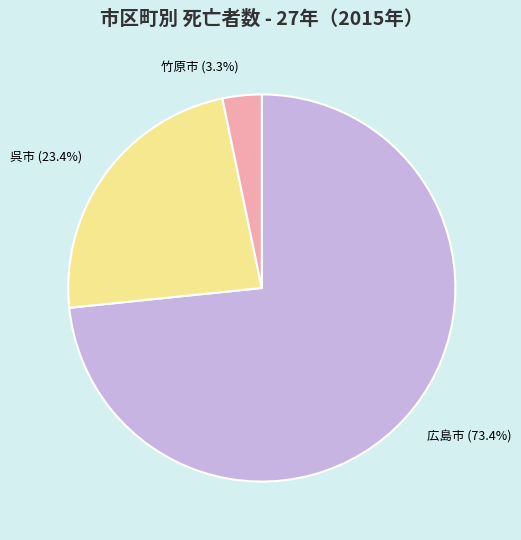

Is the sum of 広島市 and 竹原市 greater than half?

Yes